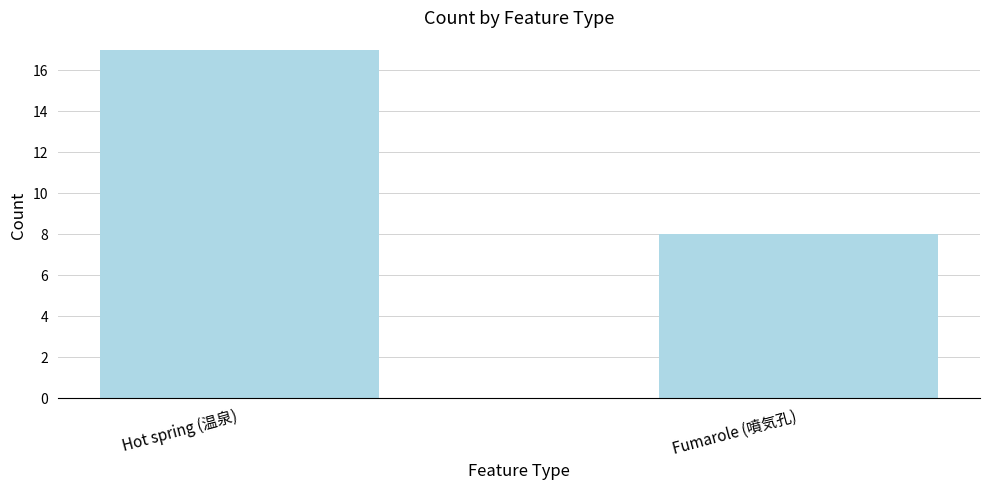

Rank the categories by value from highest to lowest.

Hot spring (温泉), Fumarole (噴気孔)